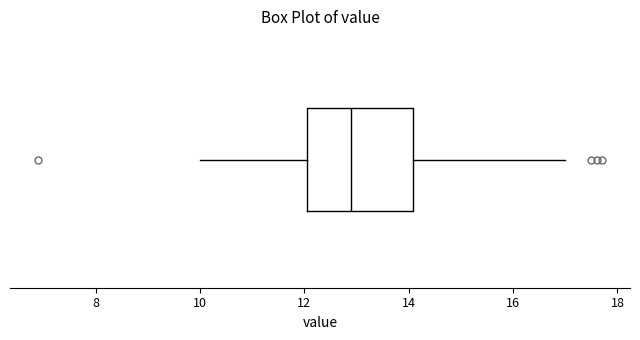

Where does the right whisker of the box end on the x-axis? The values are not printed on the chart, so give them approximately, as read against the axis.

17